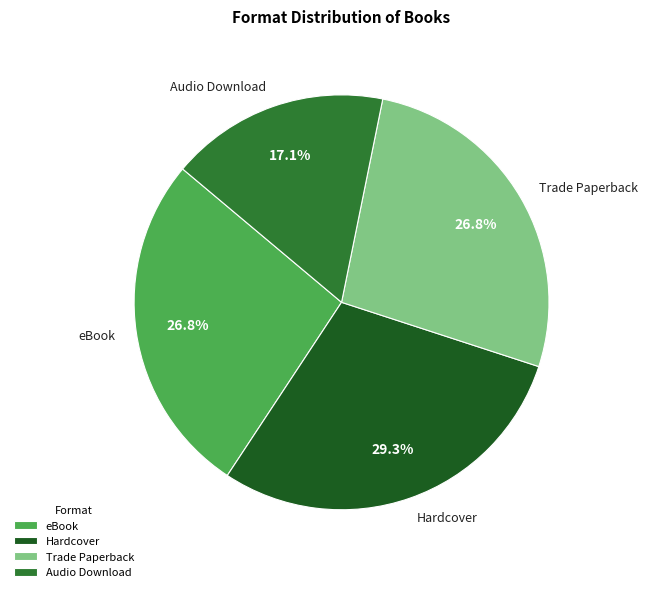

What is the total percentage of eBook and Hardcover?

56.1%